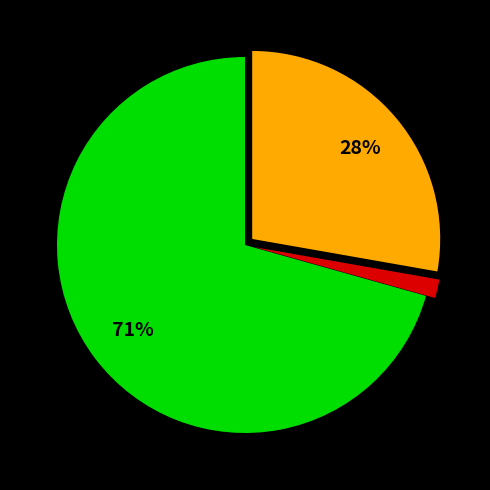

To the nearest percent, what is the average slice percentage?

33%